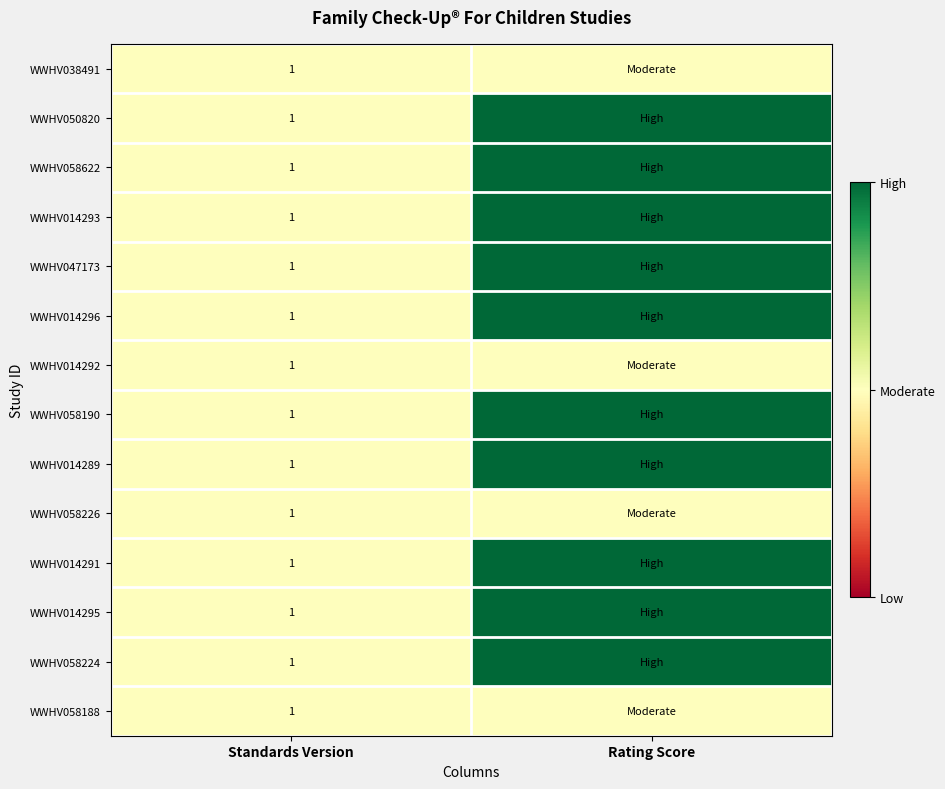

The value of WWHV058226 at Standards Version is 0. True or false?

False